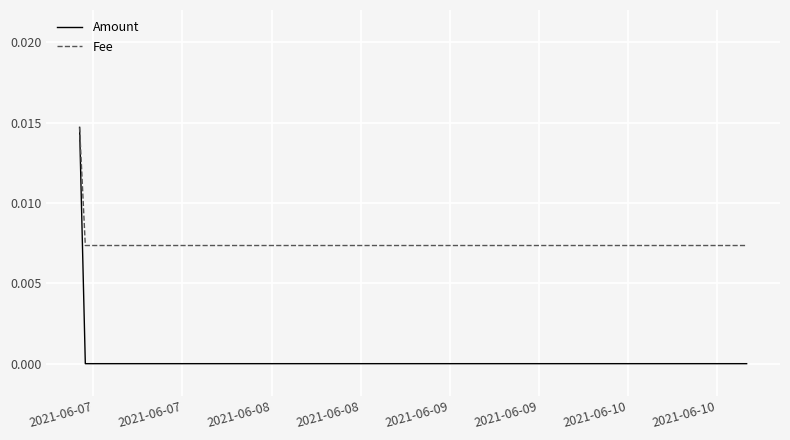

What are all the series names shown in the legend?

Amount, Fee